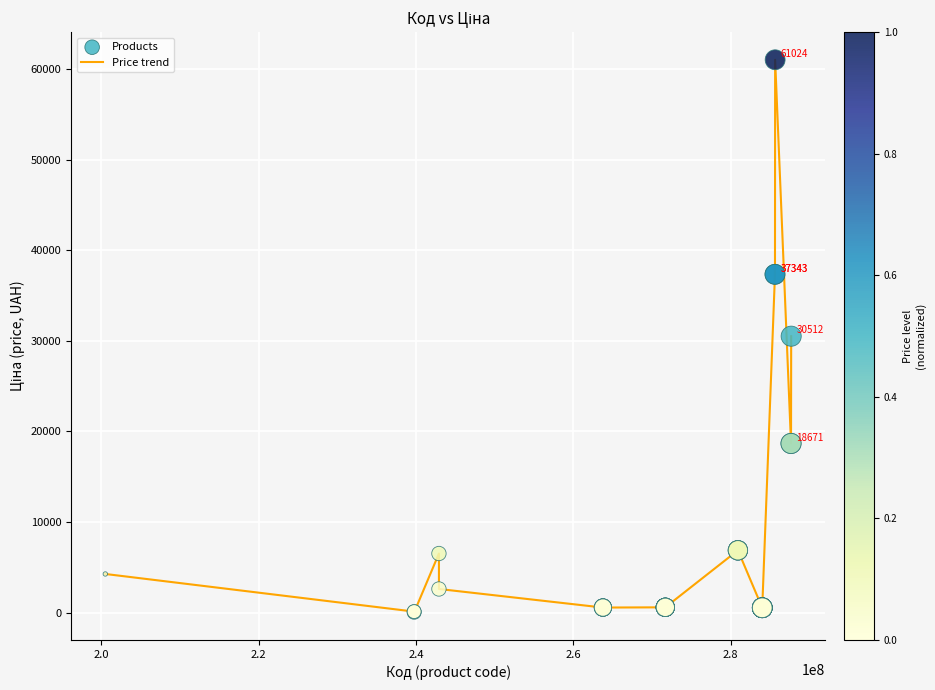

What is the greatest value displayed?

61024.7